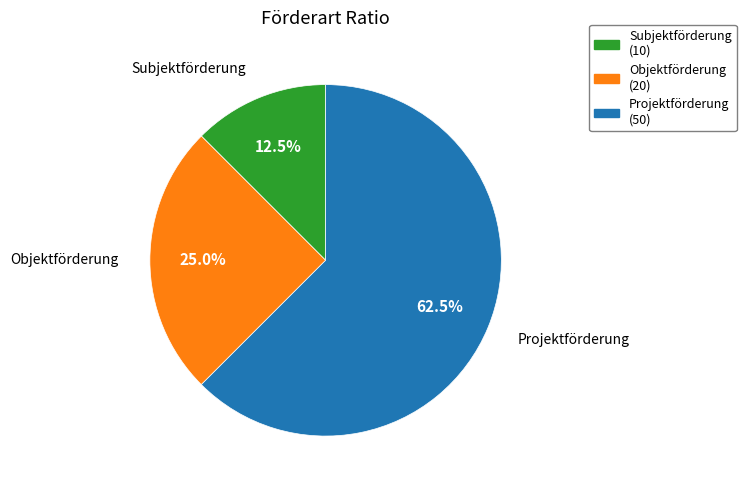

Count the number of slices in the pie.

3